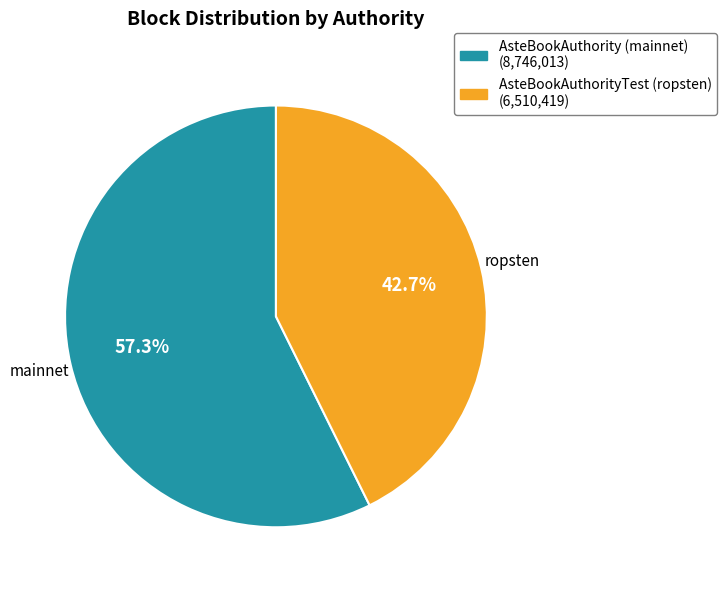

What is the smallest slice in the pie chart?

AsteBookAuthorityTest (ropsten)